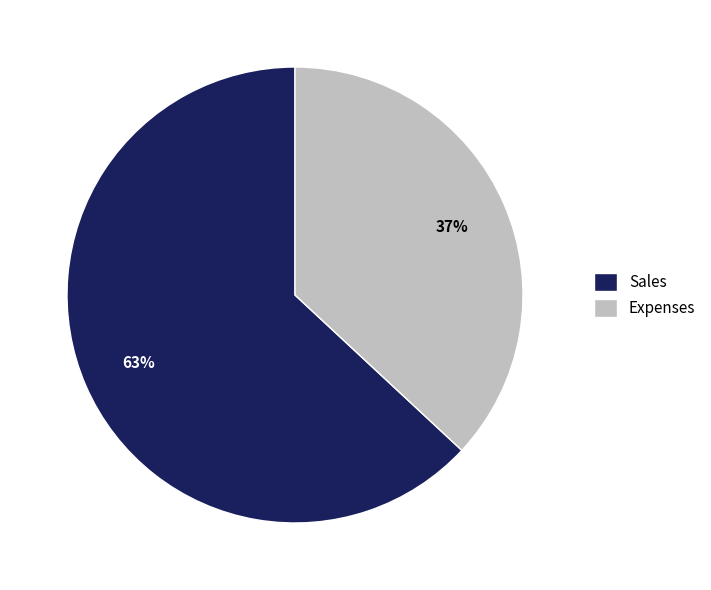

What is the smallest slice in the pie chart?

Expenses